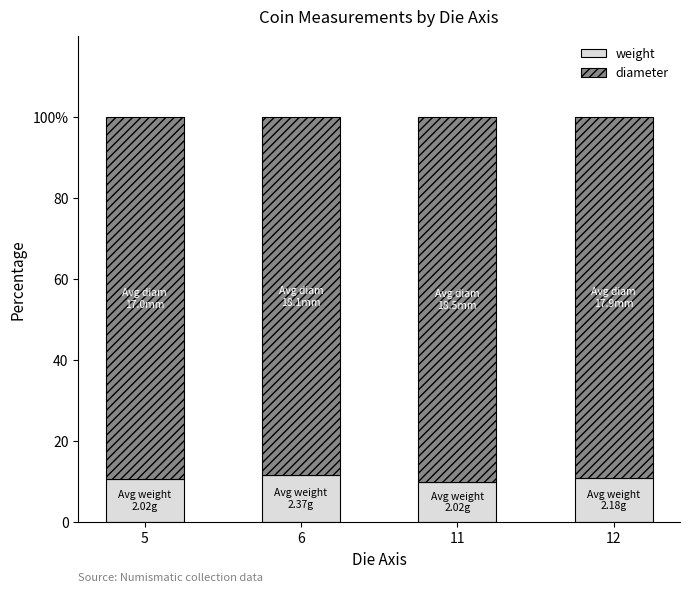

Are the bars grouped side by side (vs. stacked)?

No